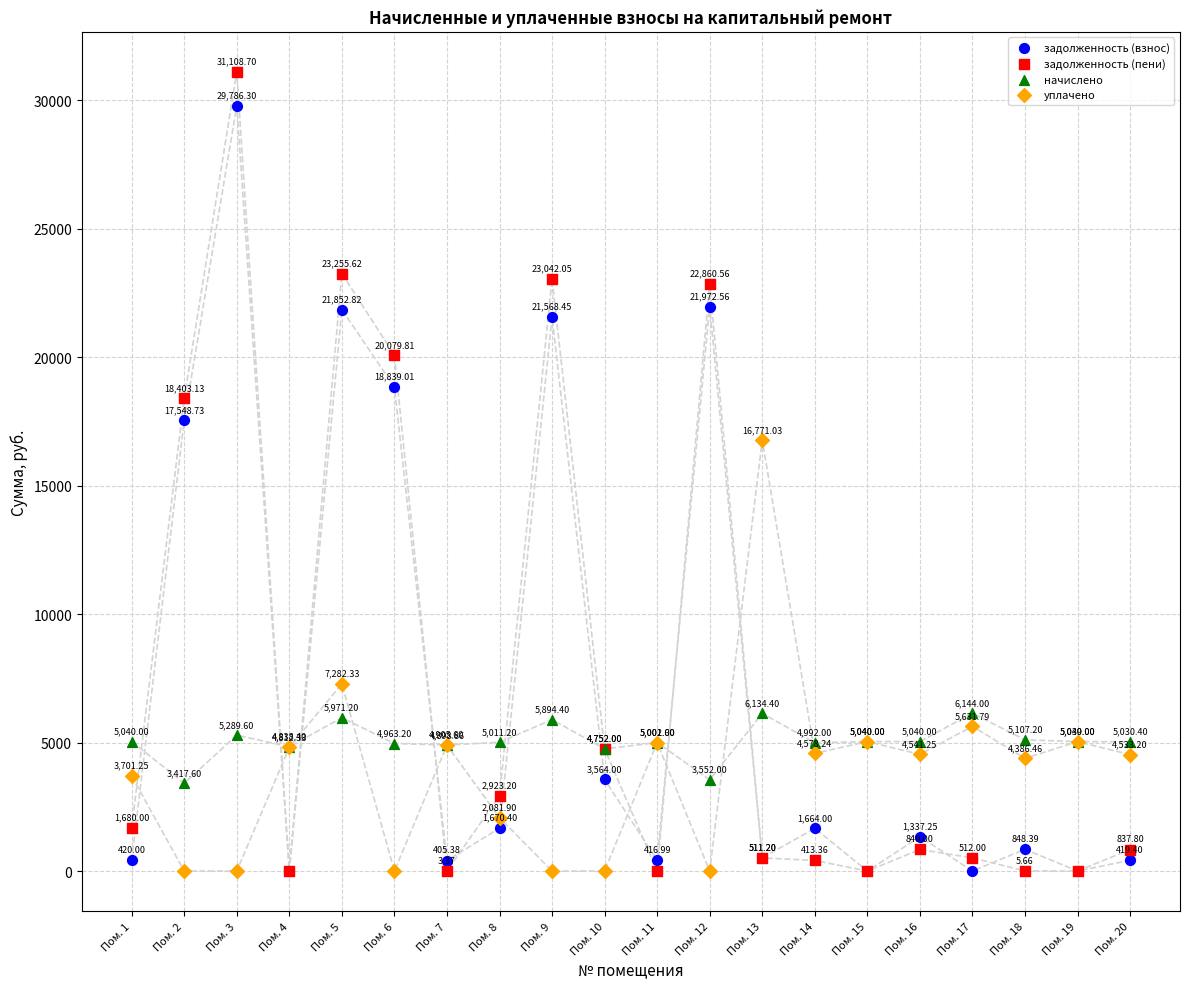

What are all the series names shown in the legend?

задолженность (взнос), задолженность (пени), начислено, уплачено